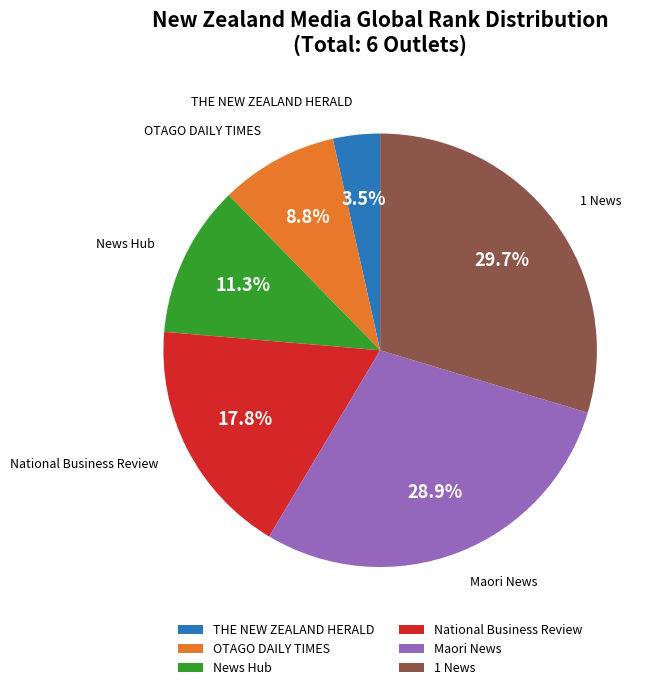

How many segments does this pie chart have?

6